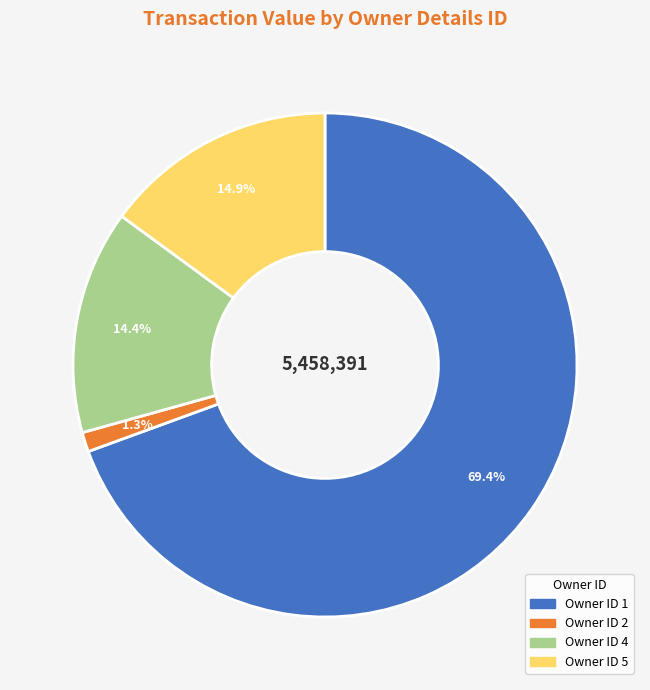

Count the number of slices in the pie.

4